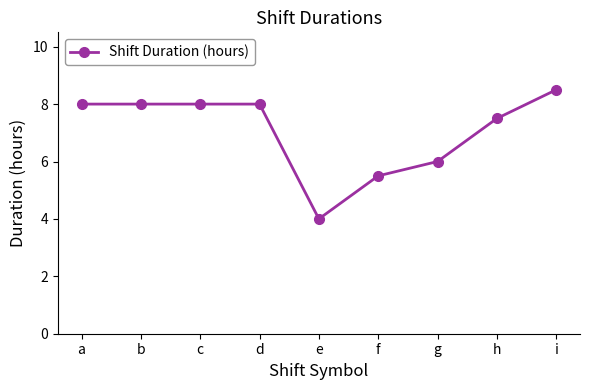

Reading left to right, extract all data points from this chart.

8.0	8.0	8.0	8.0	4.0	5.5	6.0	7.5	8.5